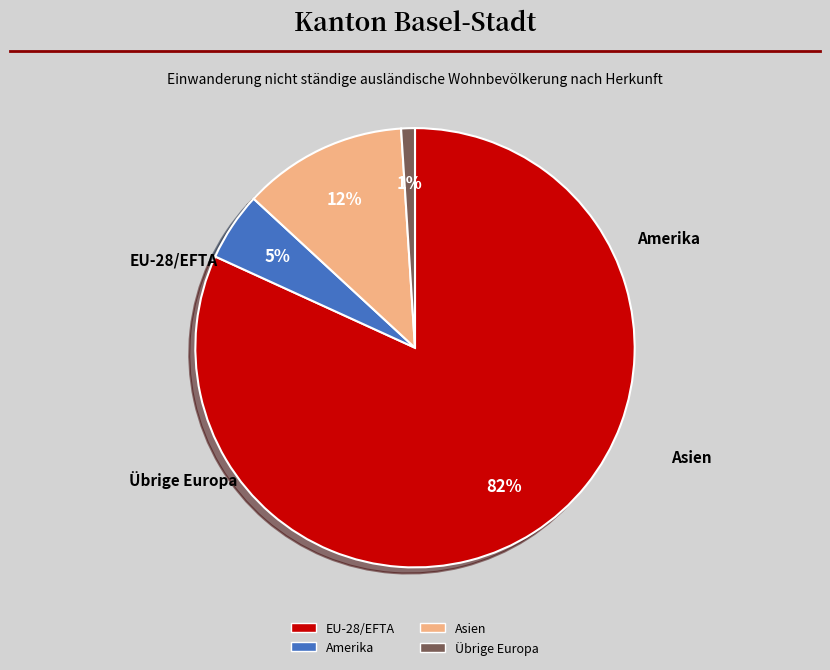

Which has a higher value, Übrige Europa or Amerika?

Amerika